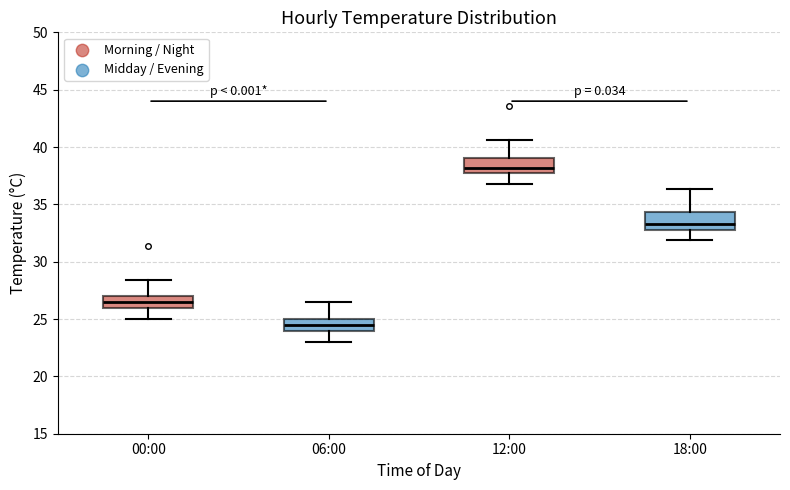

Reading left to right, read every box against the y-axis: the position of its median line, the range the box covers, and the ends of its whiskers. The values are not printed on the chart, so give them approximately, as read against the axis.

00:00: median 26.5, box 26.0 to 27.0, whiskers 25.0 to 28.5
06:00: median 24.5, box 24.0 to 25.0, whiskers 23.0 to 26.5
12:00: median 38.0, box 37.5 to 39.0, whiskers 37.0 to 40.5
18:00: median 33.5, box 33.0 to 34.5, whiskers 32.0 to 36.5